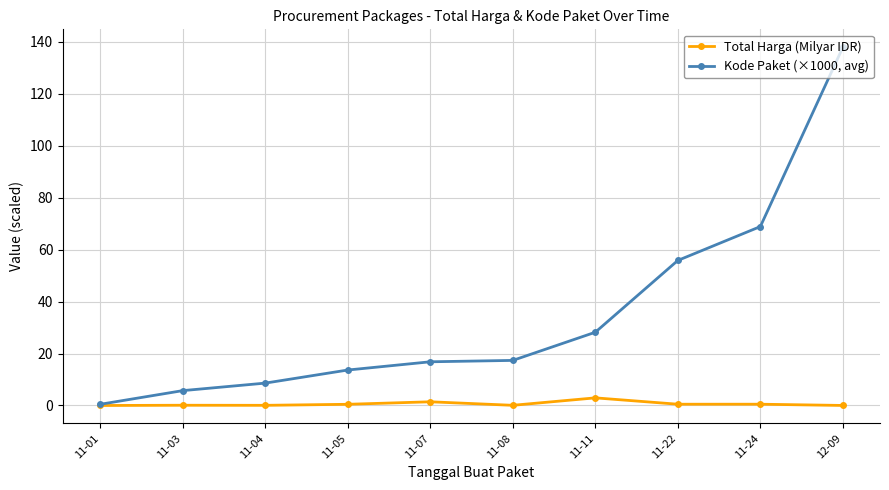

Which series changed the most between 11-01 and 11-22?

Kode Paket (×1000, avg)